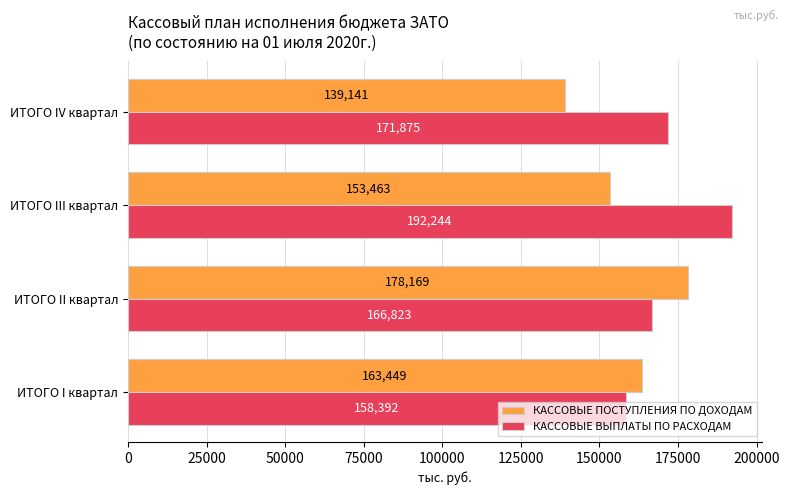

List the labels in order of КАССОВЫЕ ПОСТУПЛЕНИЯ ПО ДОХОДАМ value, largest first.

ИТОГО II квартал, ИТОГО I квартал, ИТОГО III квартал, ИТОГО IV квартал